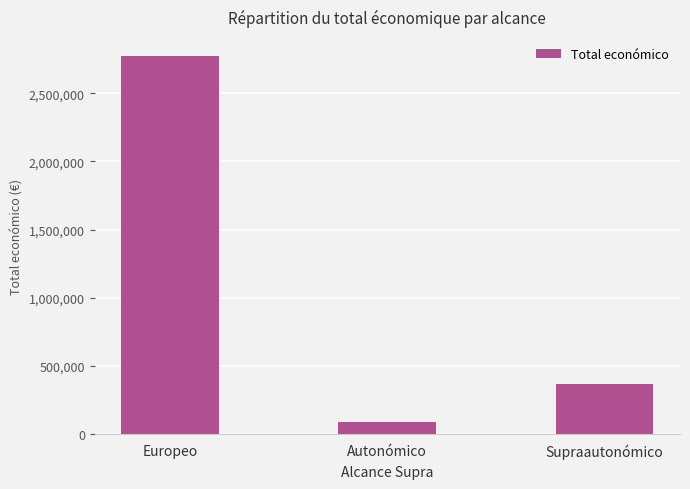

List the labels in order of value, smallest first.

Autonómico, Supraautonómico, Europeo